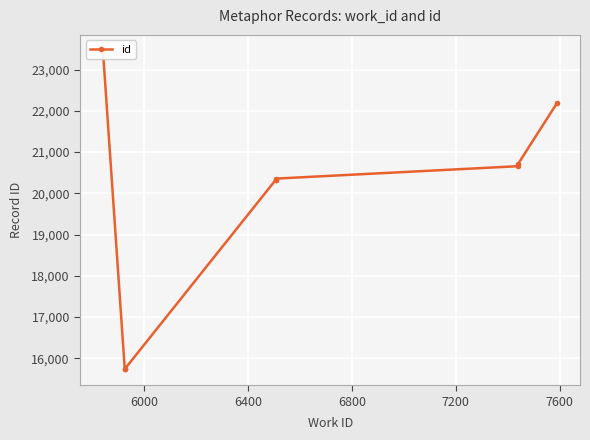

Reading left to right, list all the values displayed in this chart.

23455	15734	15741	20323	20333	20357	20658	20703	22199